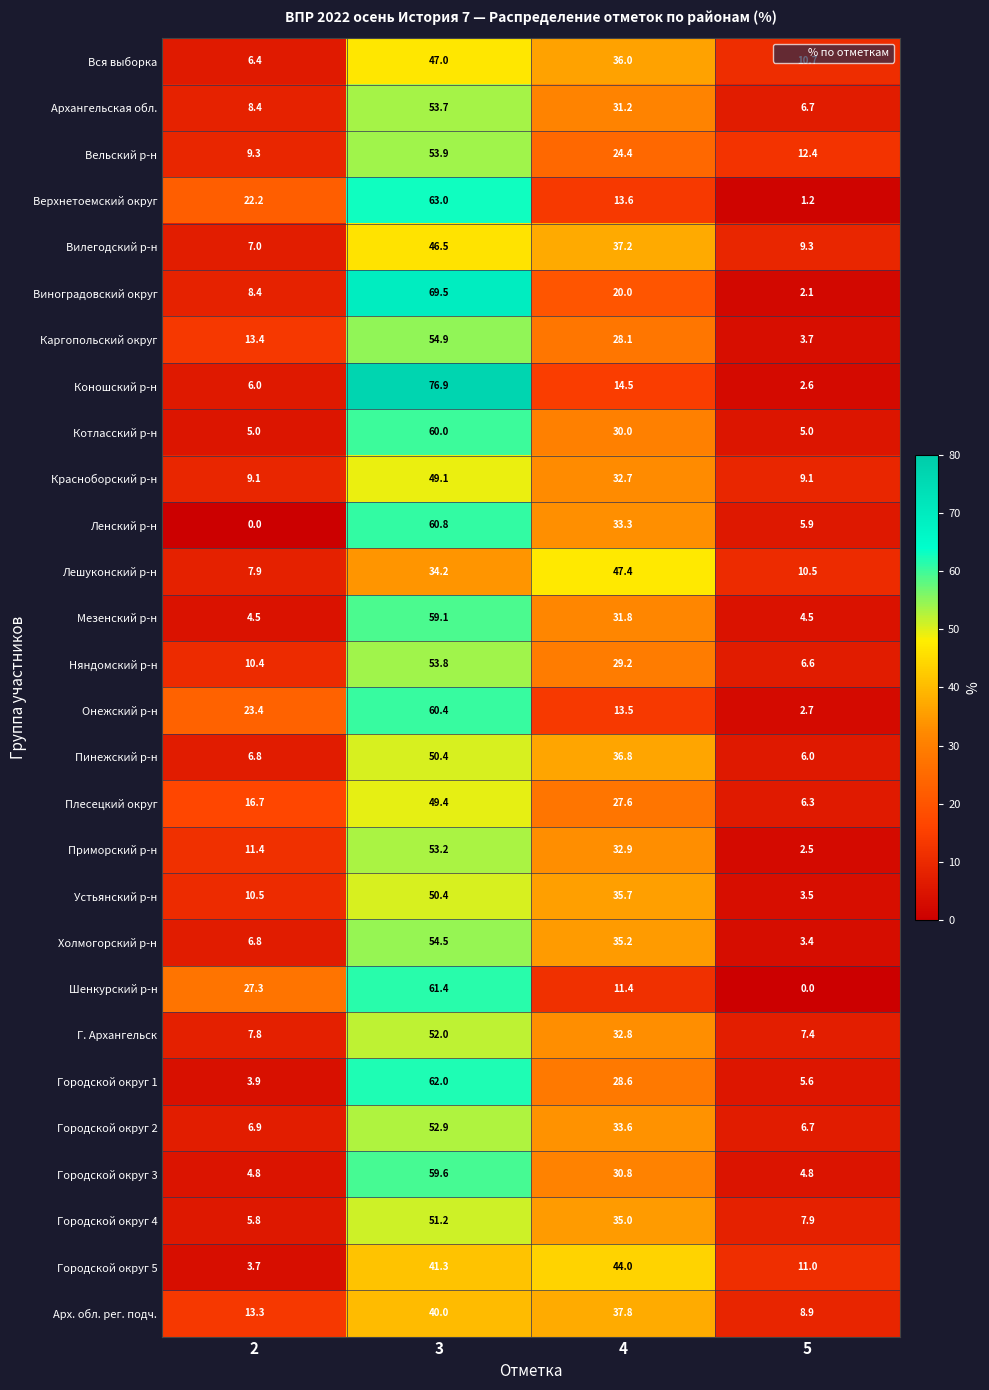

At how many categories does at least one series exceed 18?

3